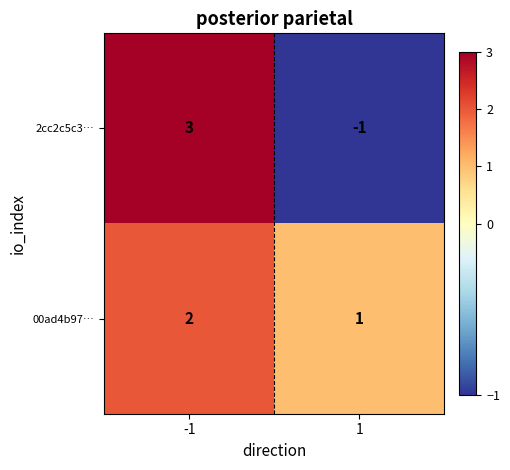

Which label corresponds to the smallest value in the chart?

1